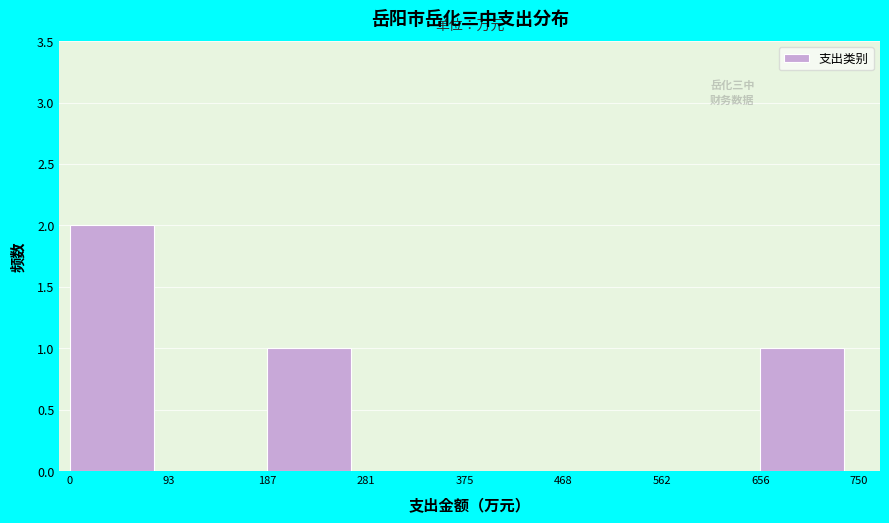

Reading left to right, transcribe this chart: for each bar, give the range it covers on the x-axis and its height. The values are not printed on the chart, so give them approximately, as read against the axis.

0 to 93: 2
93 to 187: 0
187 to 281: 1
281 to 375: 0
375 to 468: 0
468 to 562: 0
562 to 656: 0
656 to 750: 1